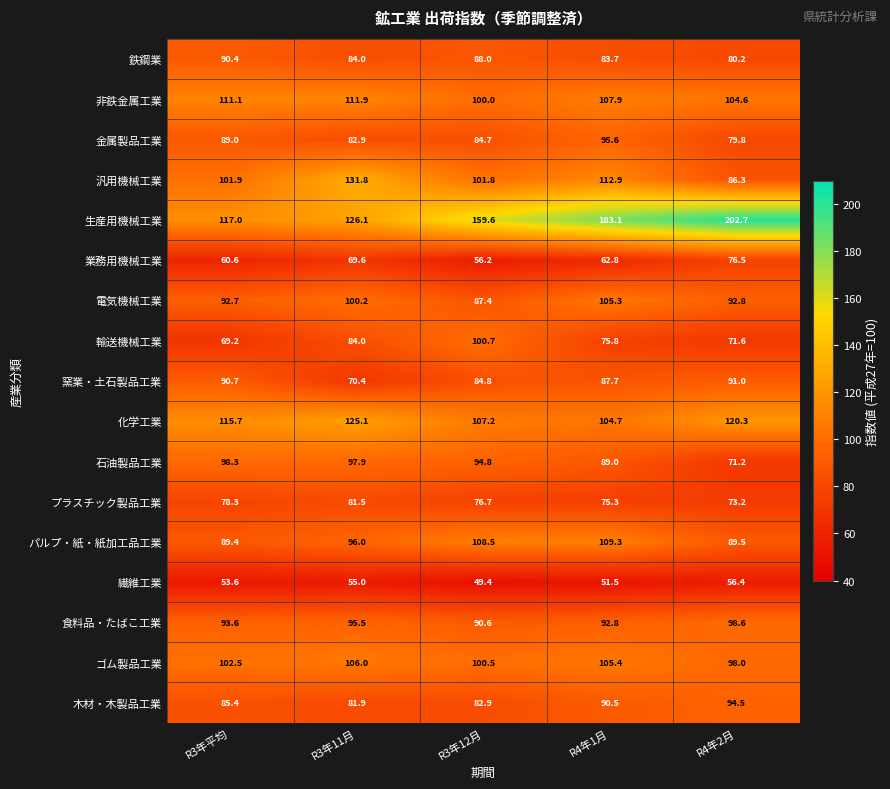

Which series has the largest total across all categories?

生産用機械工業